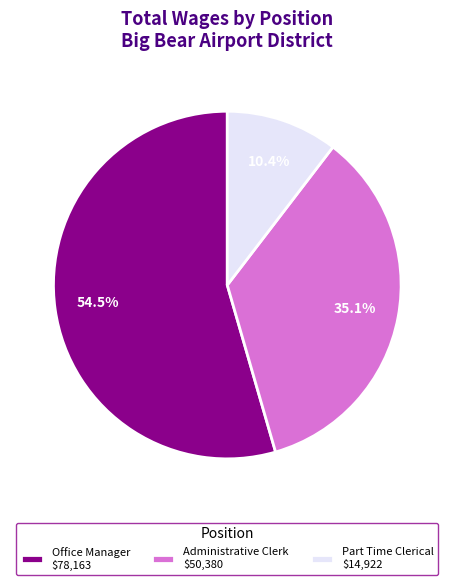

Is there any slice that represents more than half of the pie?

Yes